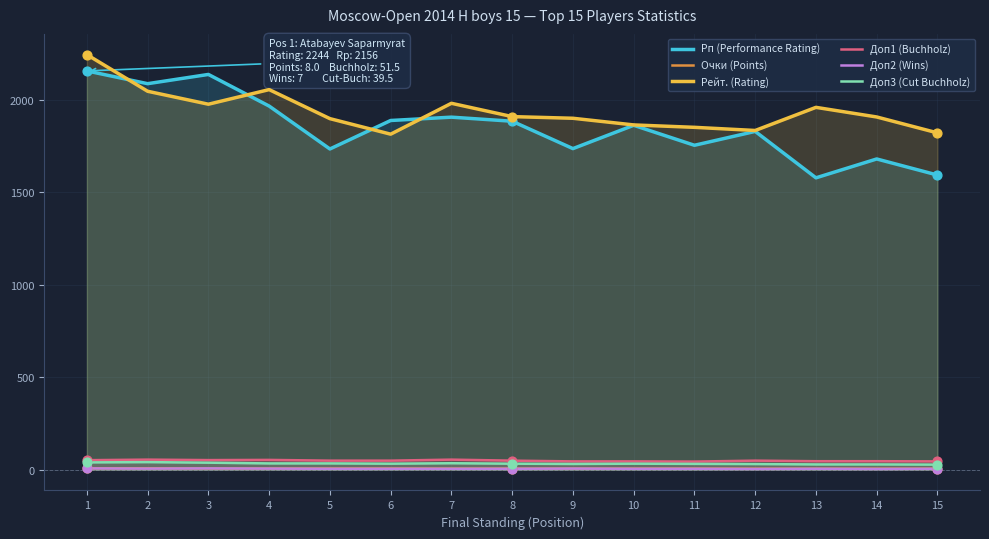

What is the total value across all series at 7?

3987.5